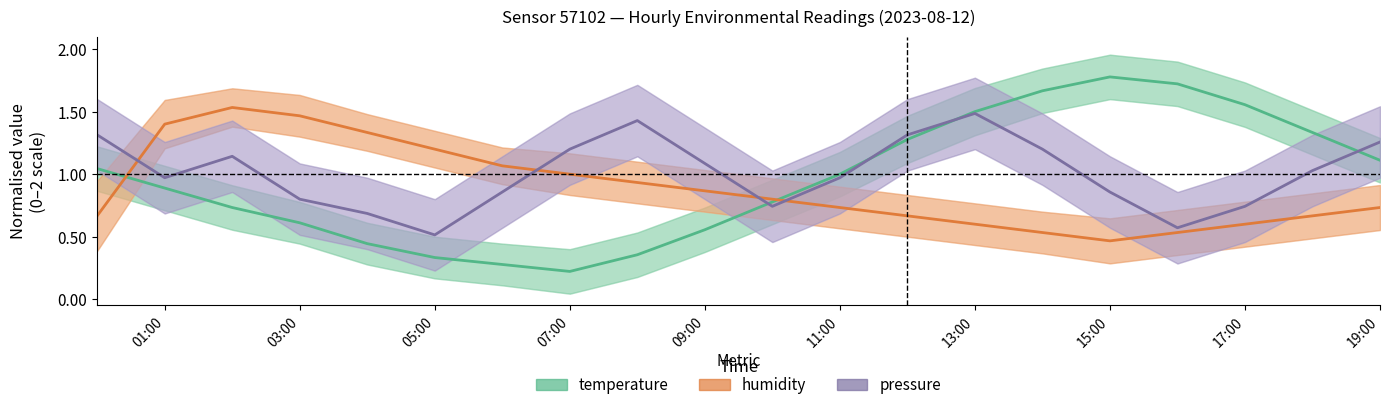

Is it true that temperature equals 1.0 at 11:00?

True